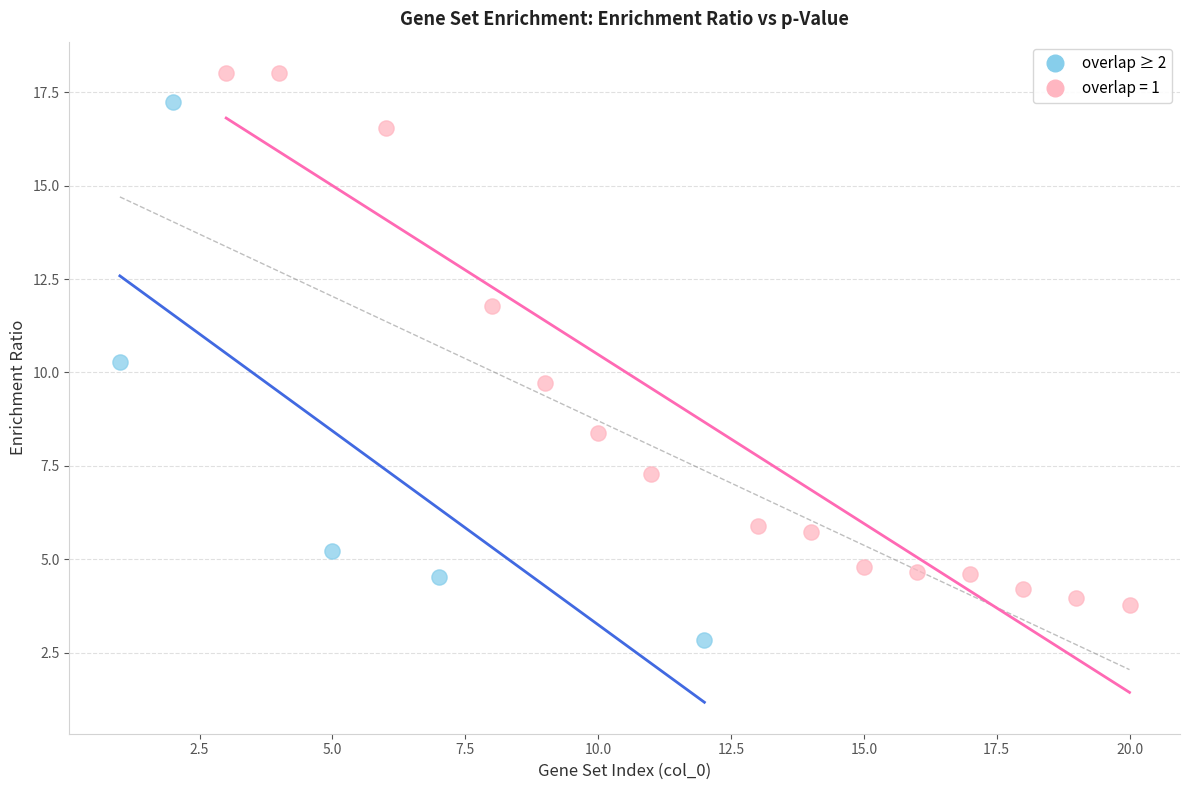

Which series contains the lowest Y value?

overlap ≥ 2